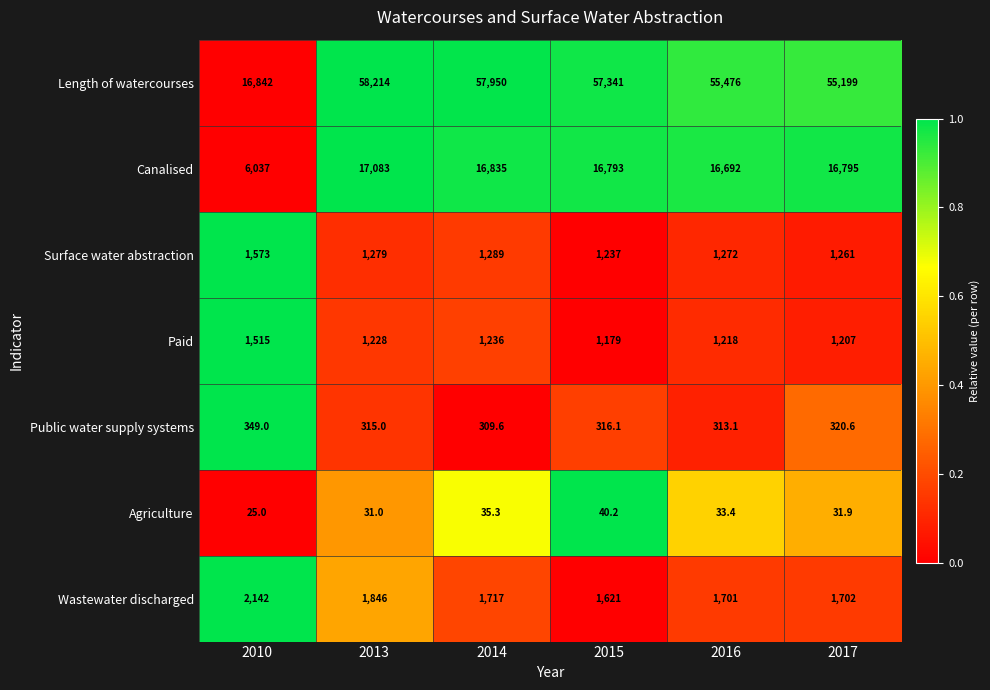

At which label does Paid first exceed 1228?

2010